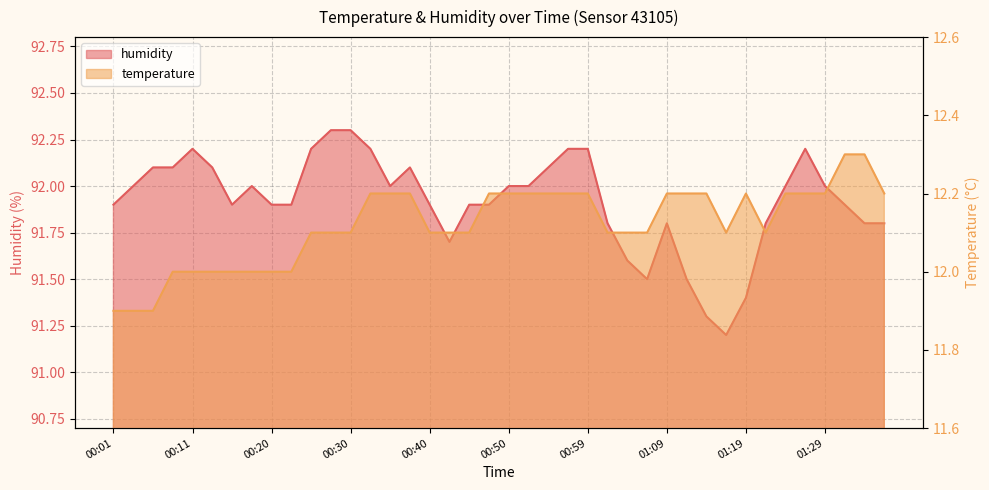

True or false: humidity has a value of 150.6 at 00:47.

False